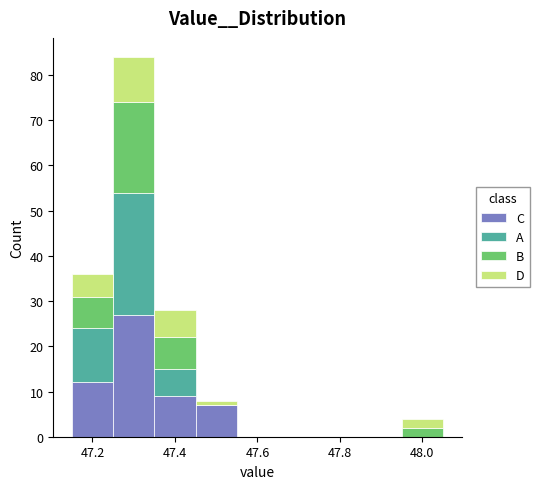

Which range on the x-axis has the tallest stacked bar (by total height)?

47.25 to 47.35